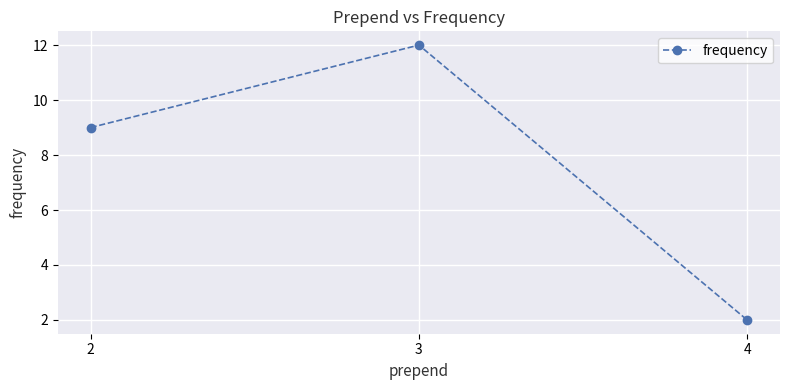

List the labels in order of value, smallest first.

4, 2, 3